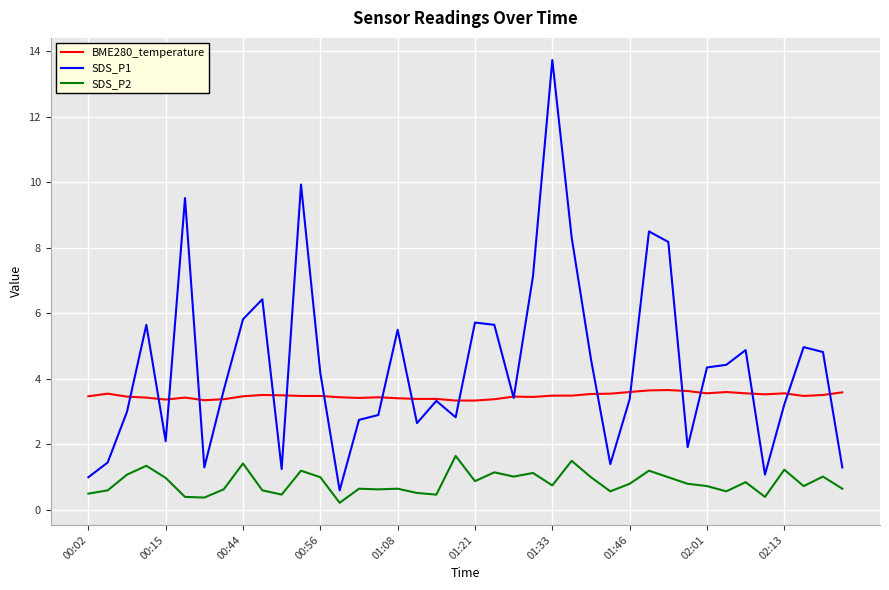

Which series has the largest total across all categories?

SDS_P1